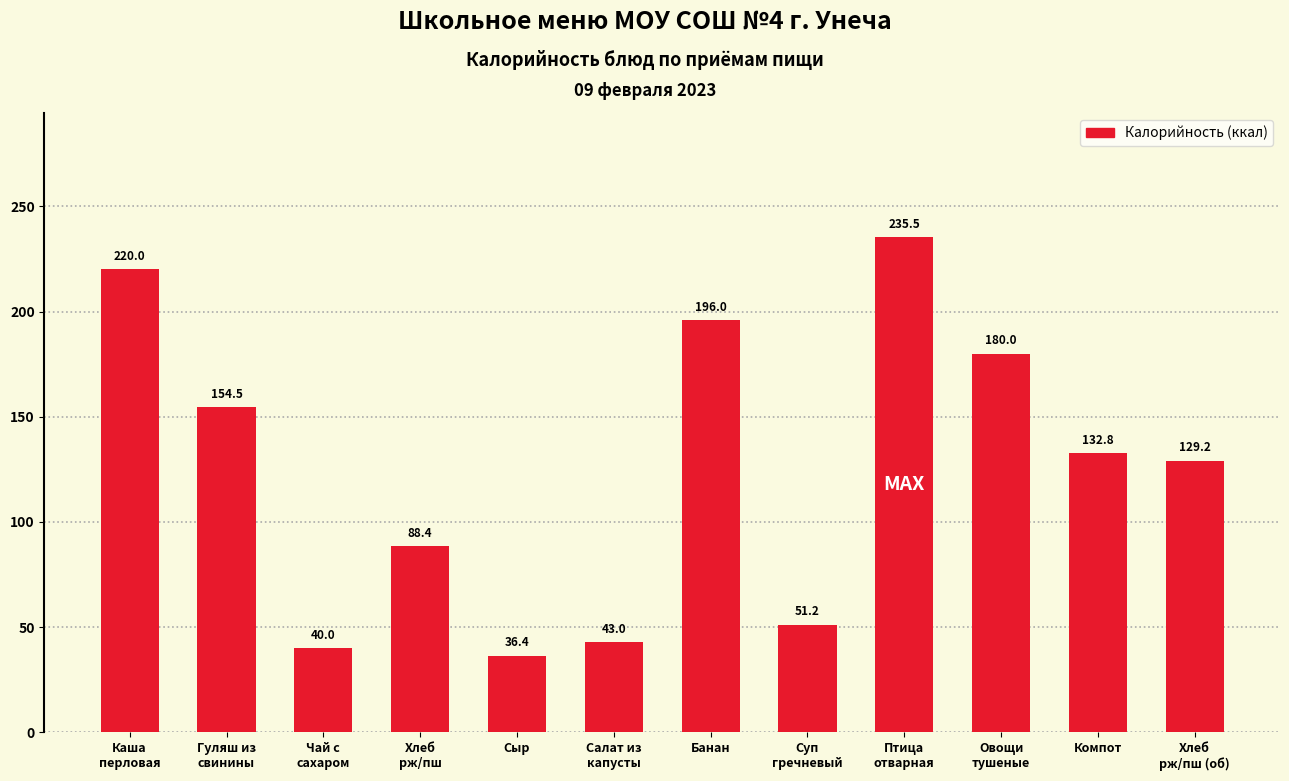

True or false: the data shows 268.8 at Овощи
тушеные.

False